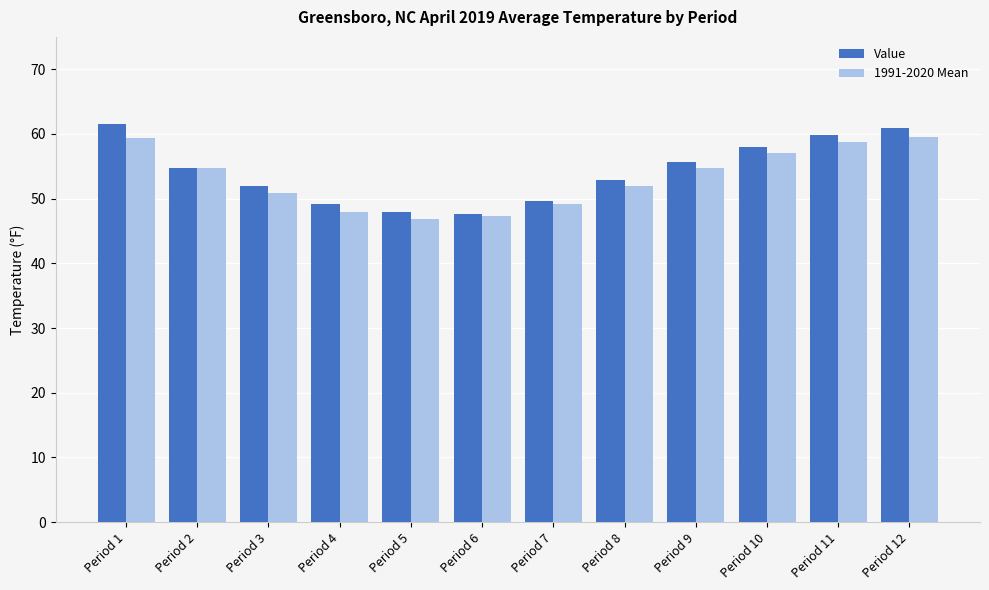

Where does the Value series first go above 54?

Period 1